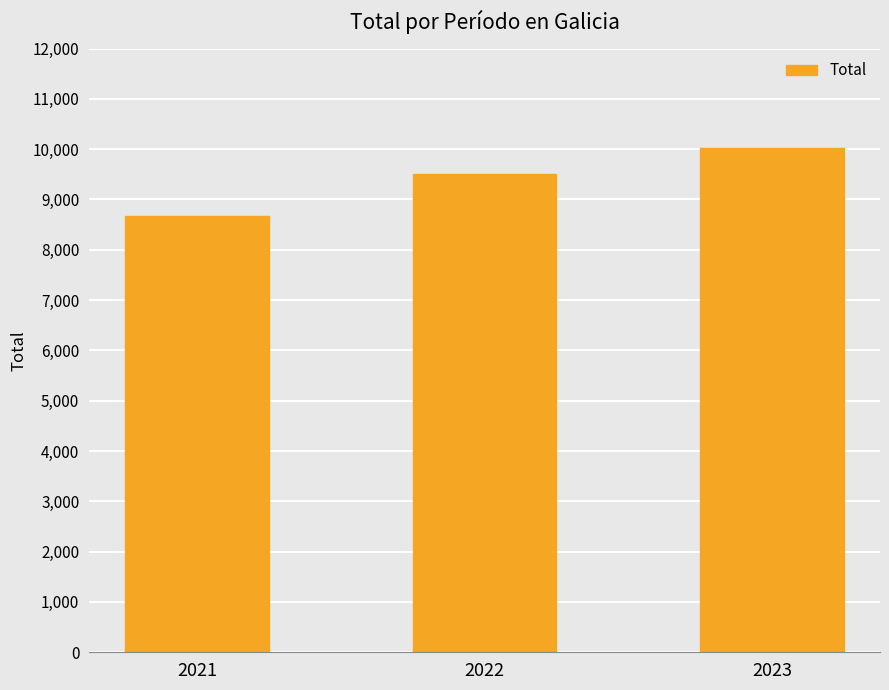

Rank the categories by value from highest to lowest.

2023, 2022, 2021